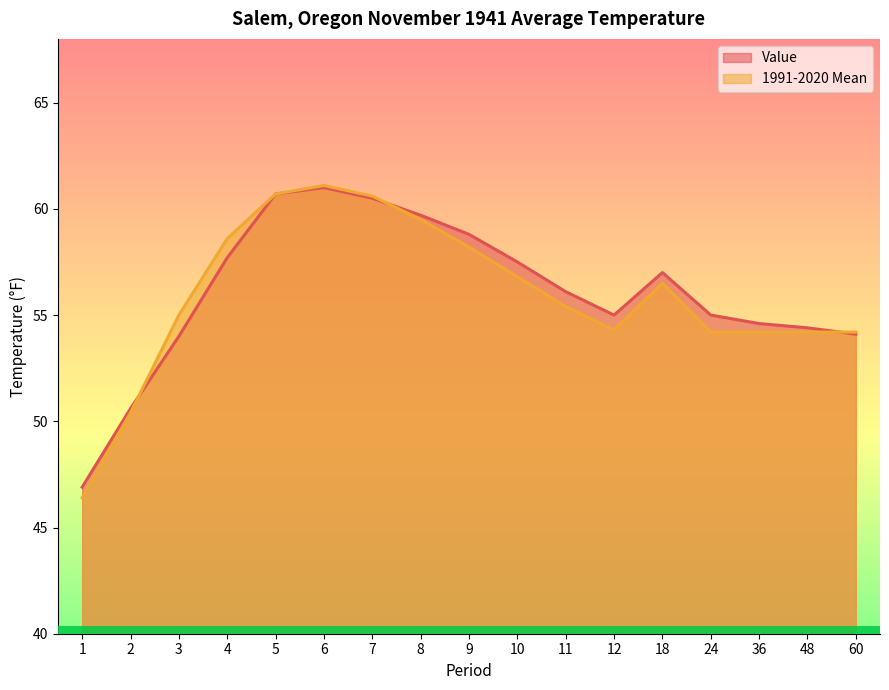

At how many categories does at least one series exceed 55?

9